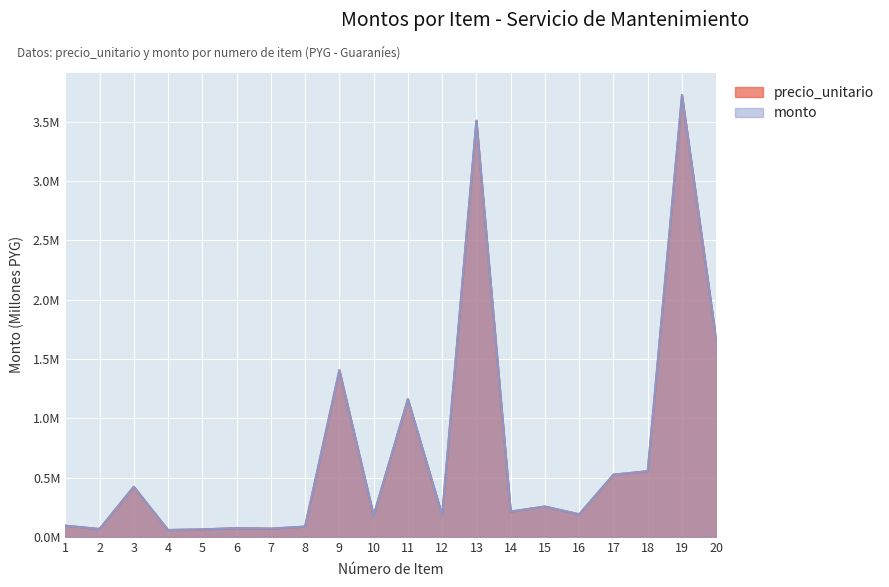

How many lines are shown in the chart?

2